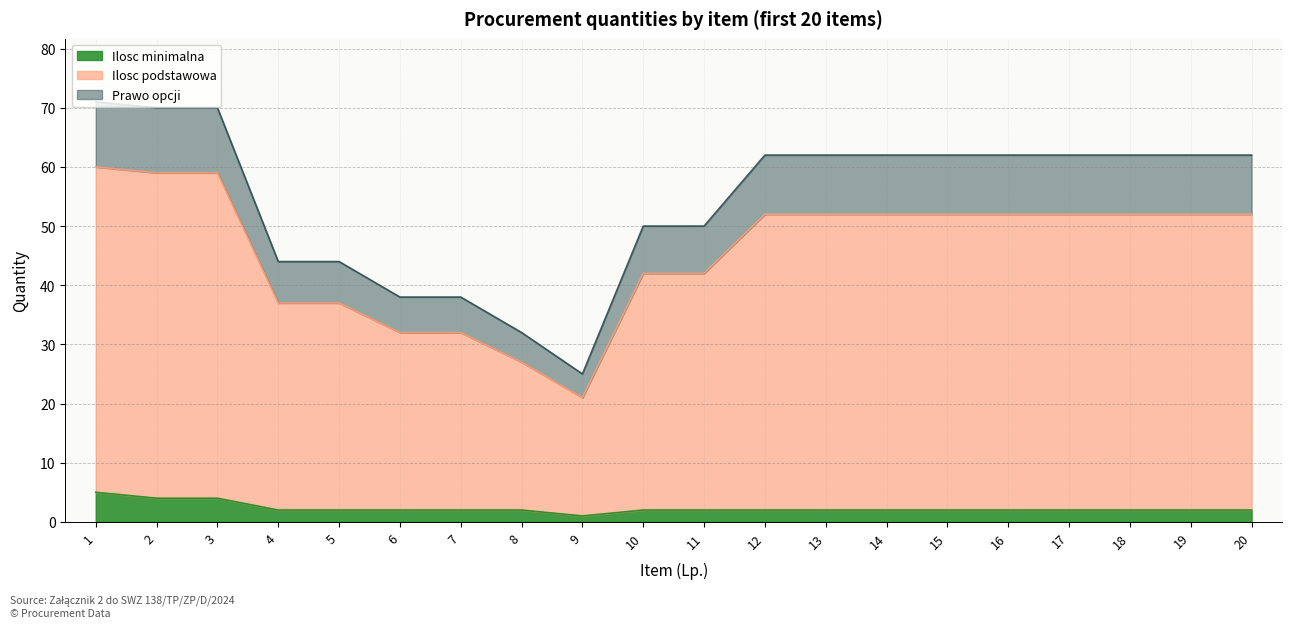

Which series has the largest range (max minus min)?

Ilosc podstawowa